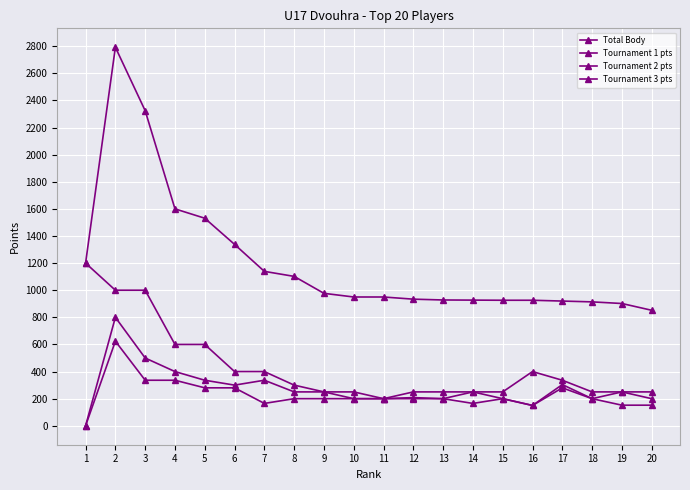

In Tournament 2 pts, how many points are higher than both neighbors (excluding endpoints)?

6